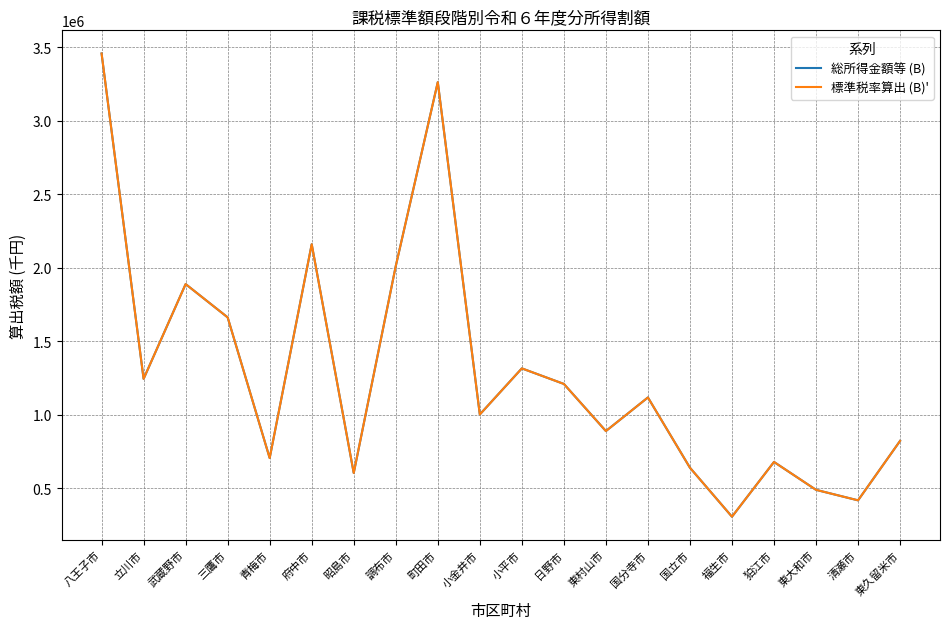

What is the maximum value for 総所得金額等 (B)?

3458623